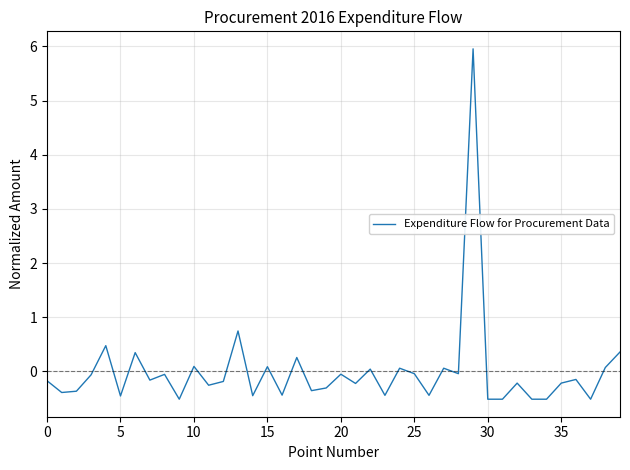

What is the maximum value shown in the chart?

6.0